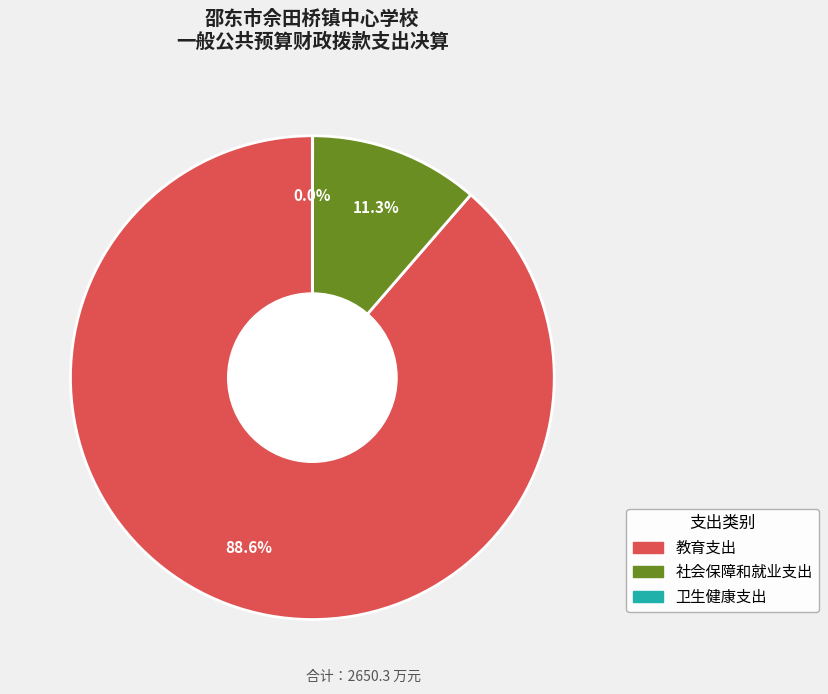

Do 社会保障和就业支出 and 教育支出 together represent more than half of the pie?

Yes